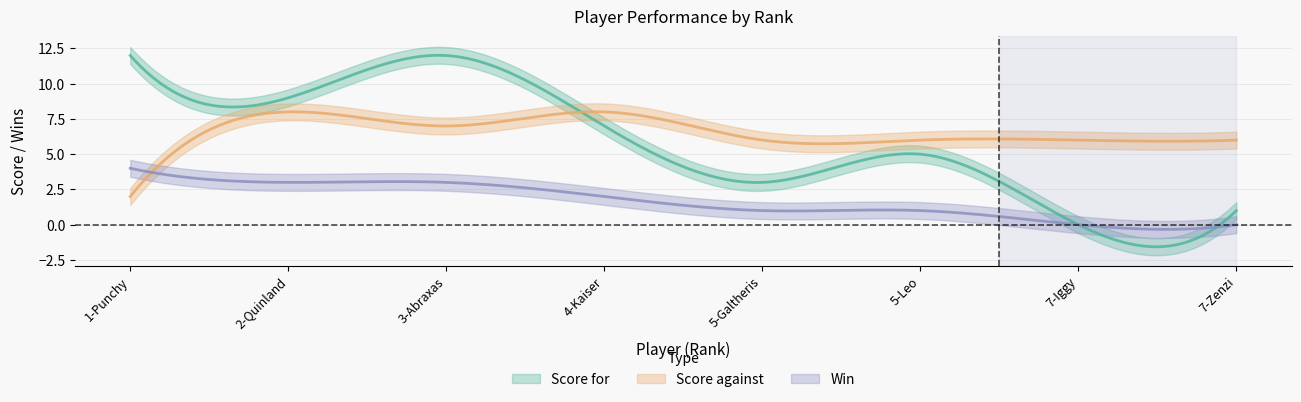

True or false: Score for has a value of 1 at 7-Zenzi.

True